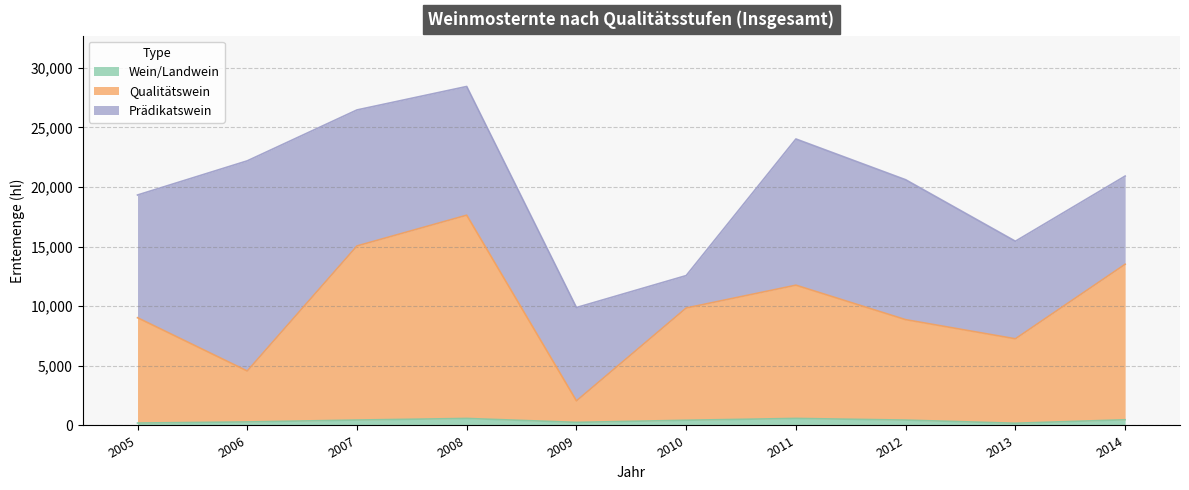

At which category is the sum across all series the highest?

2008